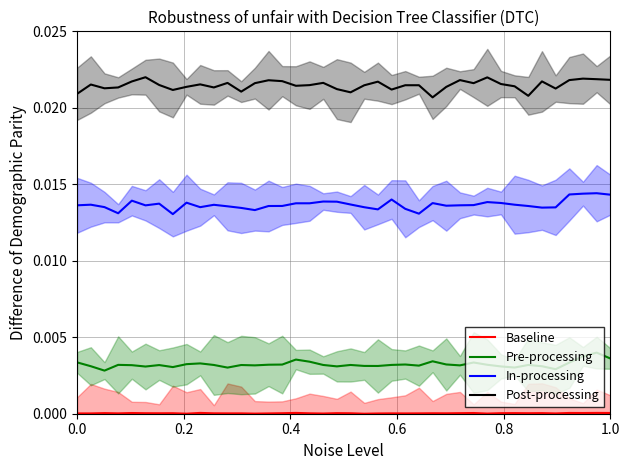

True or false: In-processing and Baseline cross at least once.

False